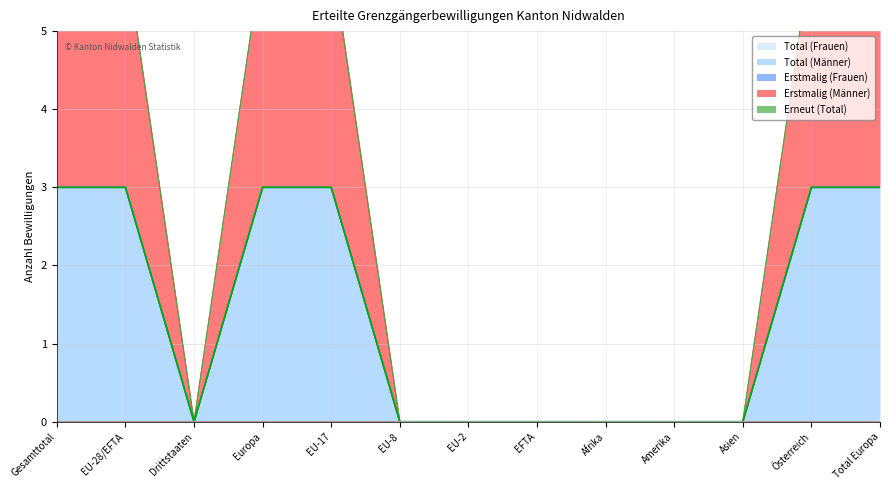

Rank the categories by Total (Männer) (line) value from highest to lowest.

Gesamttotal, EU-28/EFTA, Europa, EU-17, Österreich, Total Europa, Drittstaaten, EU-8, EU-2, EFTA, Afrika, Amerika, Asien